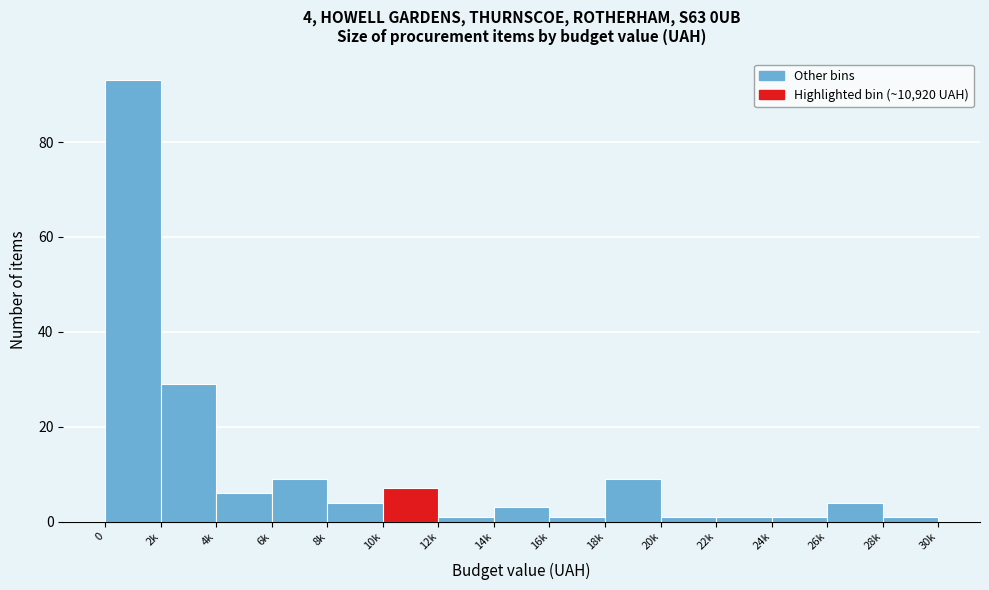

Reading right to left, what are all the values shown in this chart?

28k=1	26k=4	24k=1	22k=1	20k=1	18k=9	16k=1	14k=3	12k=1	10k=7	8k=4	6k=9	4k=6	2k=29	0=93